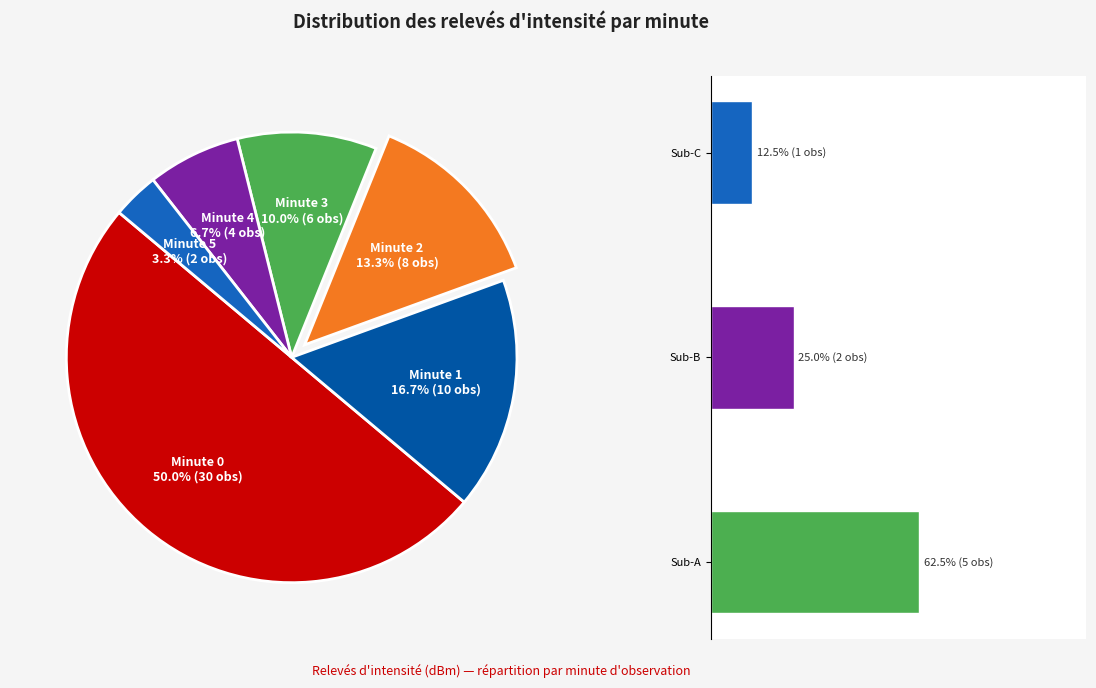

How many slices are in this pie chart?

6